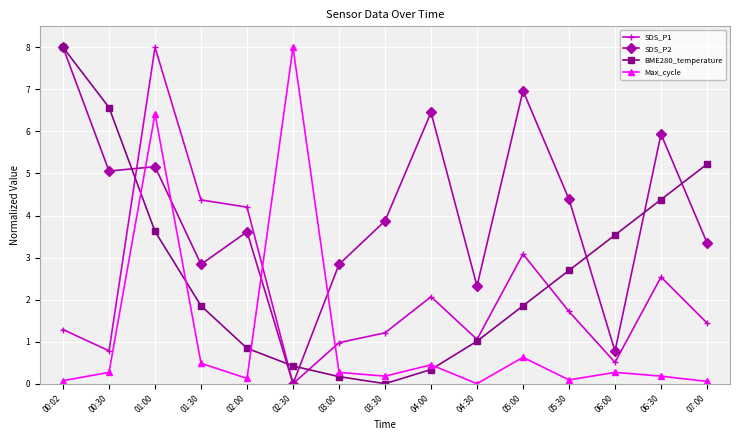

At which category is the sum across all series the highest?

01:00